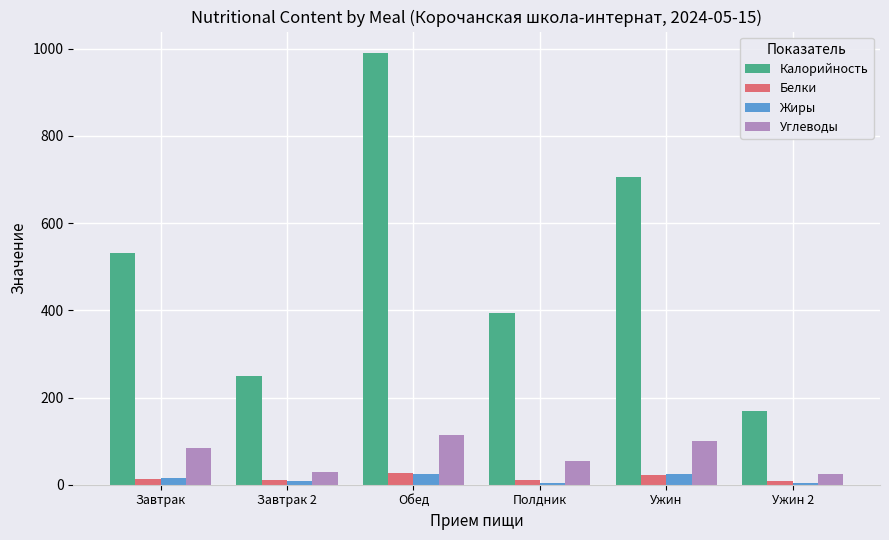

The Калорийность series shows 393.0 at Полдник. True or false?

True